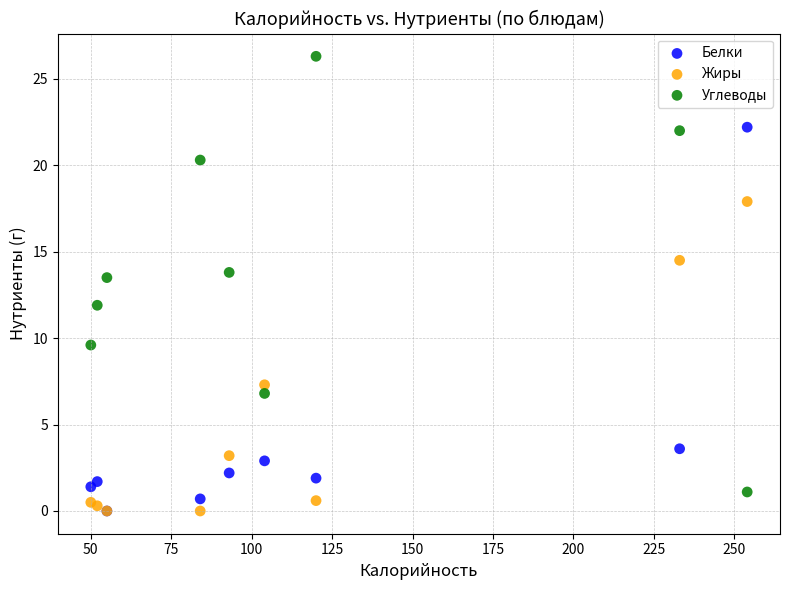

Which series reaches the maximum Y coordinate?

Углеводы